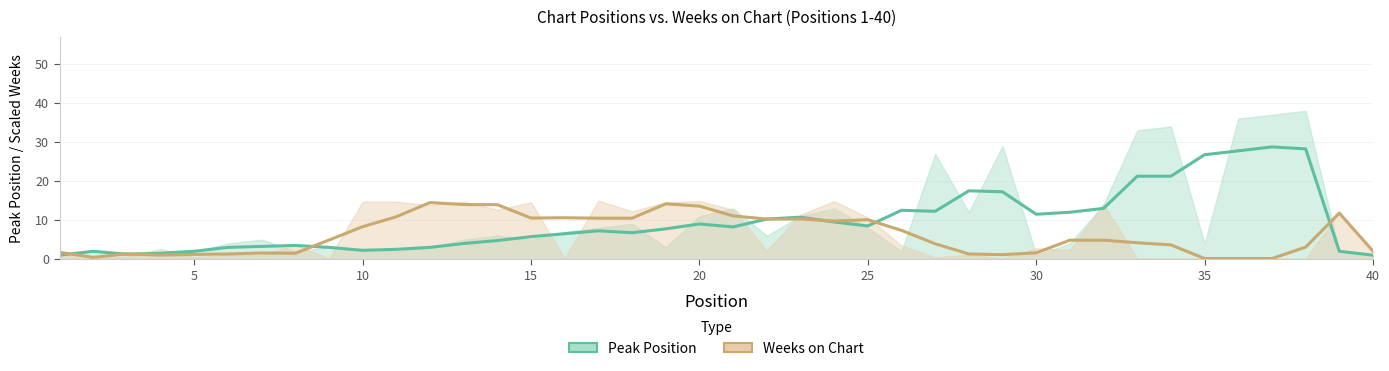

Does the chart have visible grid lines?

Yes